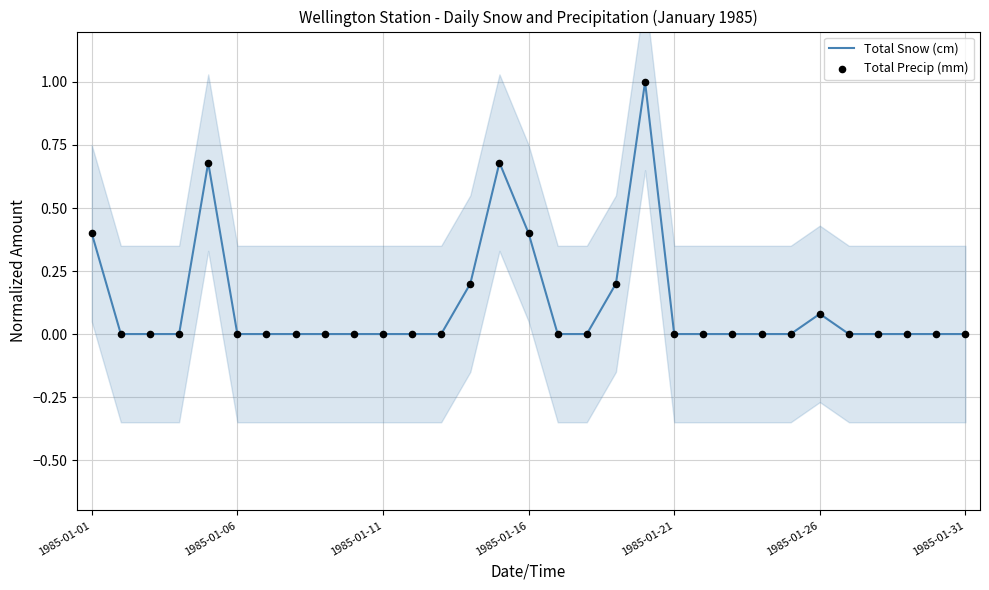

Which series has the widest spread of Y values?

Total Snow (cm)